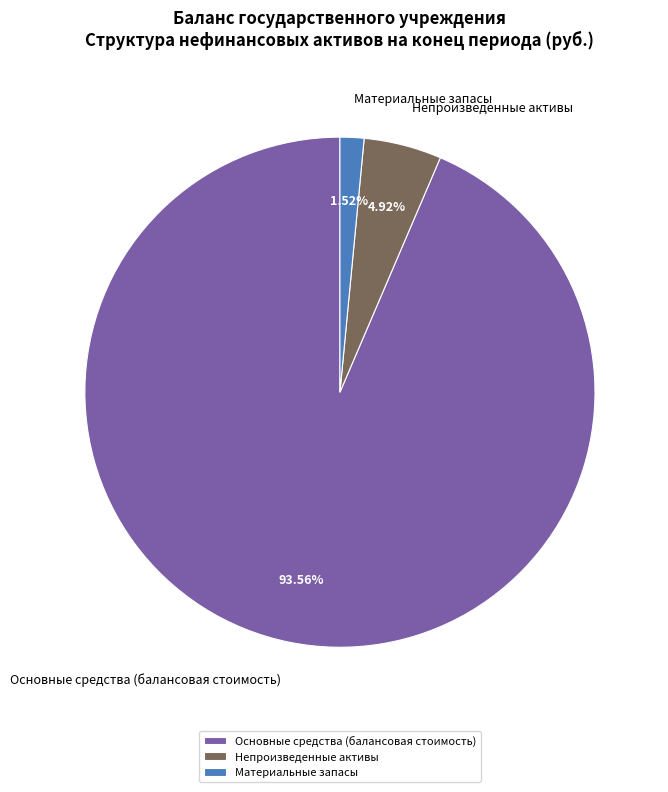

How many slices are in this pie chart?

3